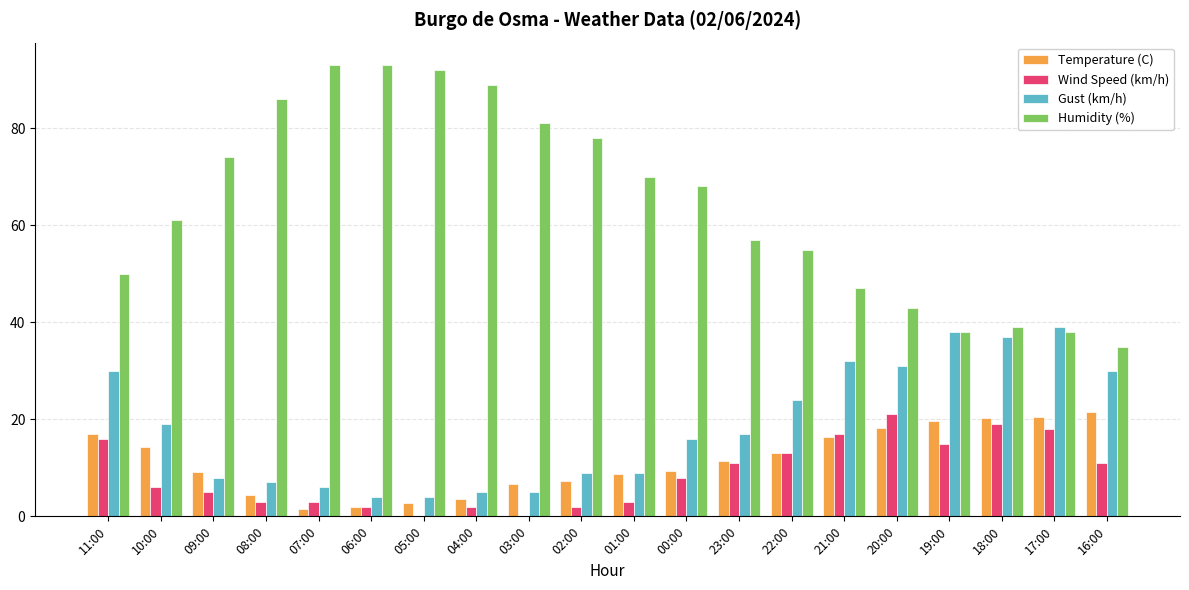

What are all the series names shown in the legend?

Temperature (C), Wind Speed (km/h), Gust (km/h), Humidity (%)